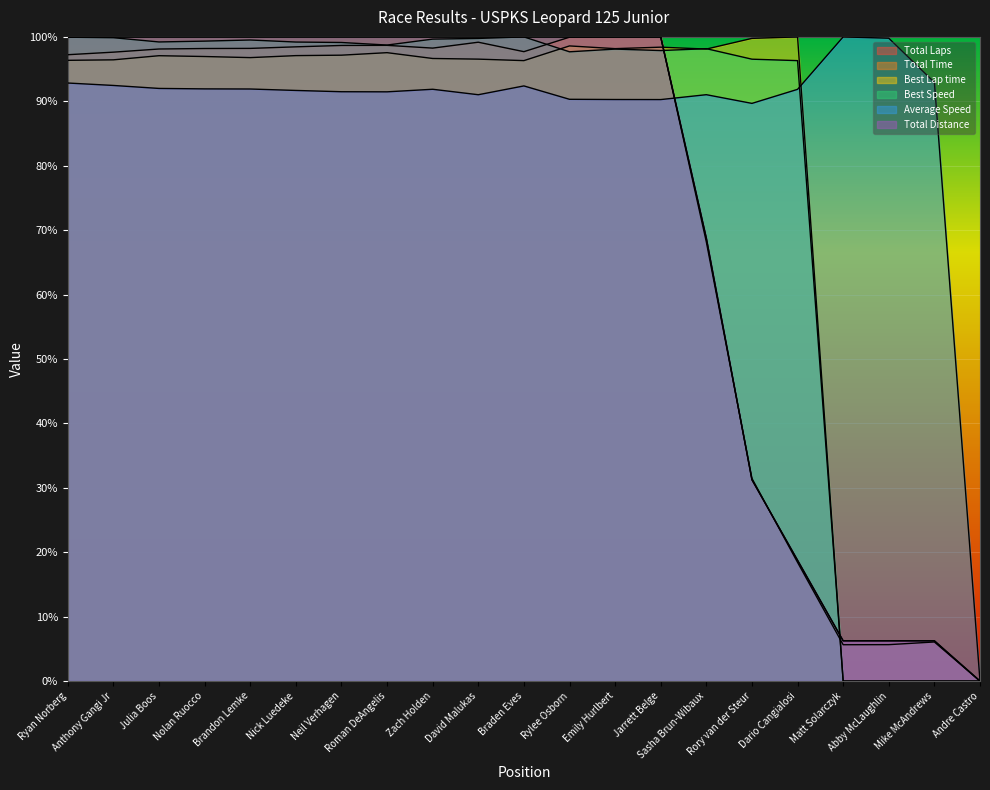

At how many categories does at least one series exceed 96?

19